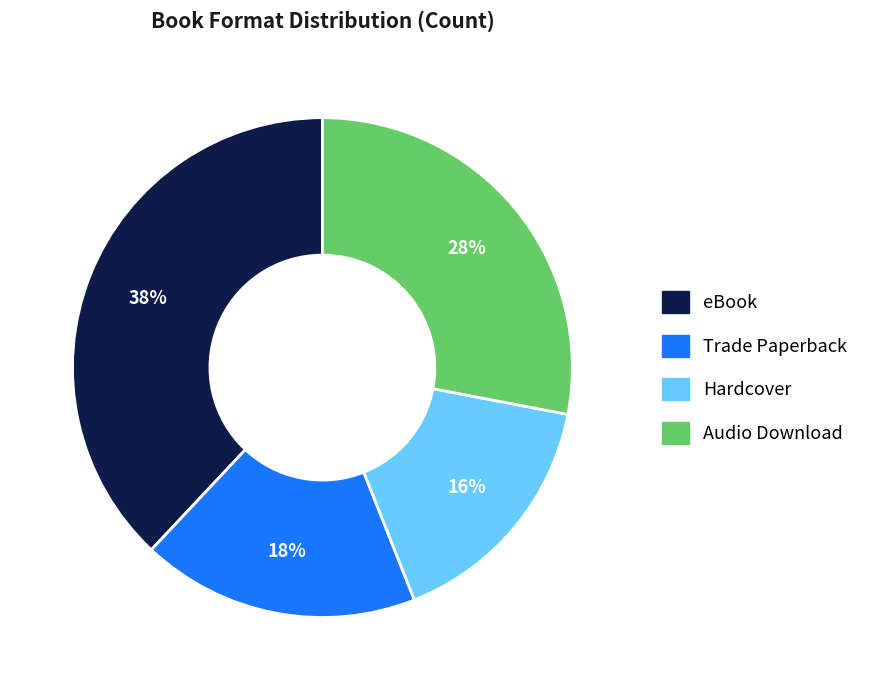

Count the number of slices in the pie.

4